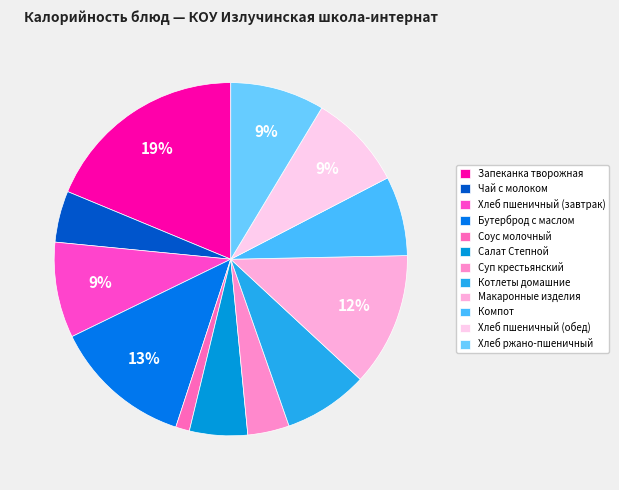

Combined, do Соус молочный and Макаронные изделия account for over 50%?

No